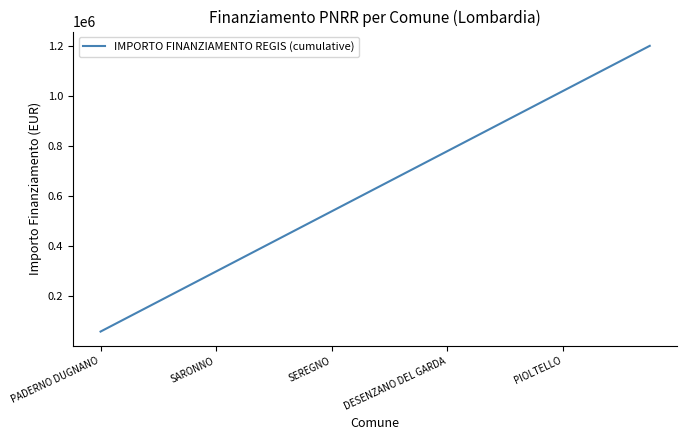

What is the smallest value displayed?

59966